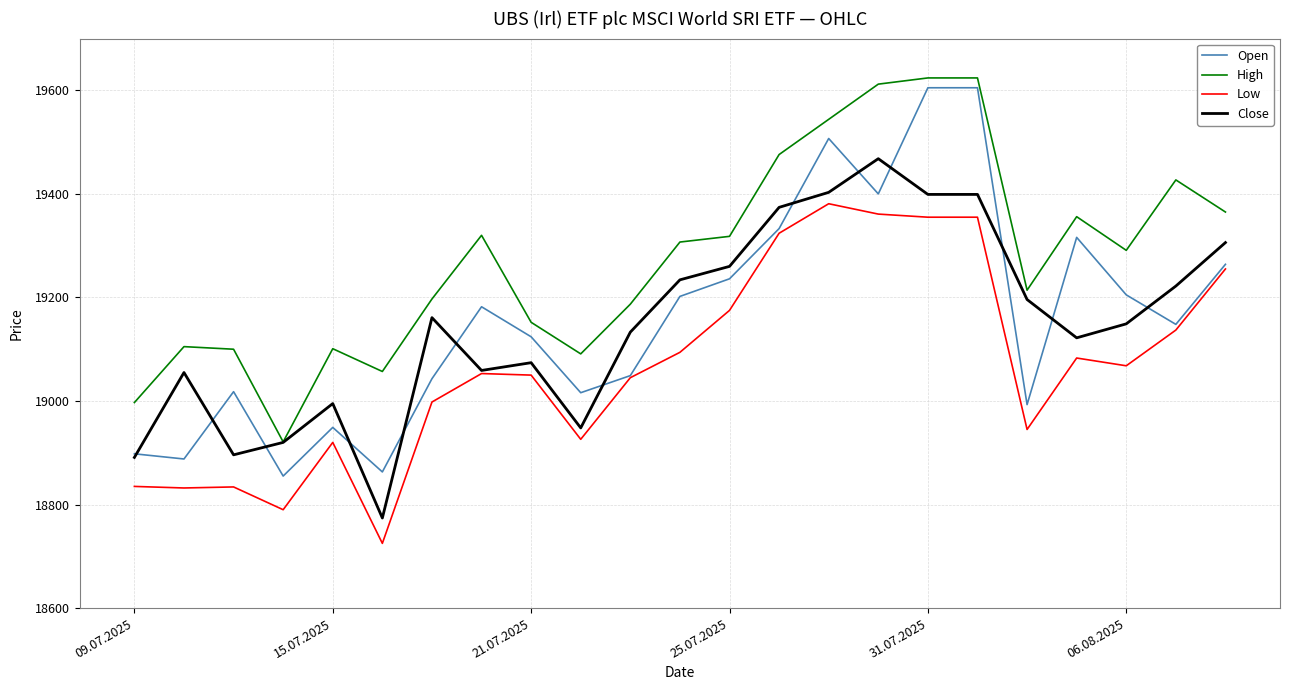

What is the smallest value displayed?

18725